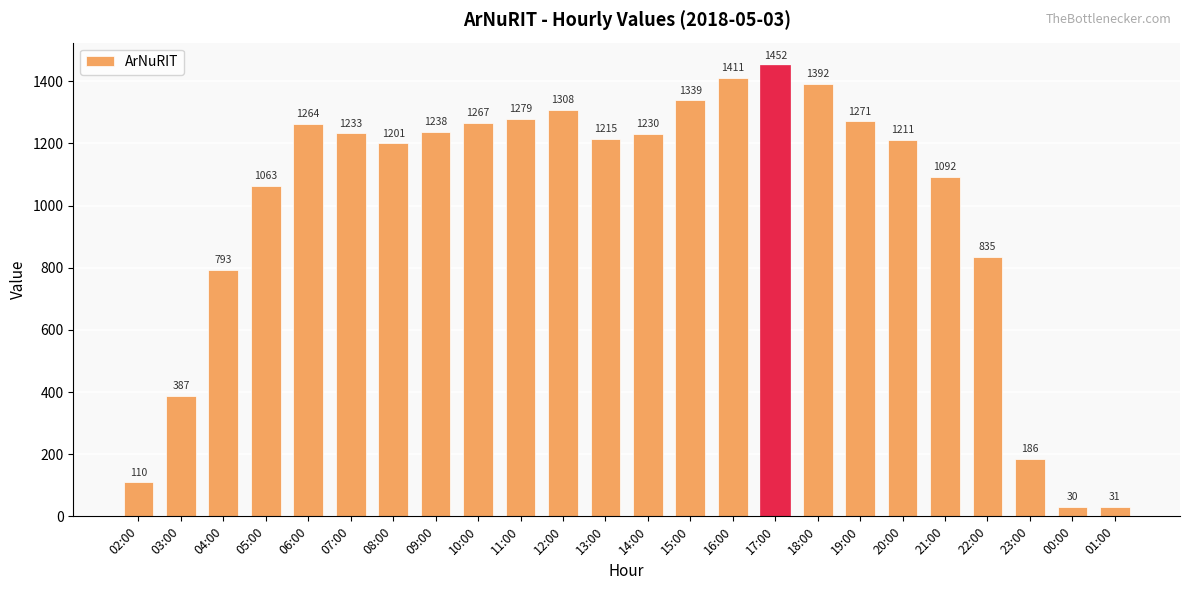

How many categories are shown in the chart?

24